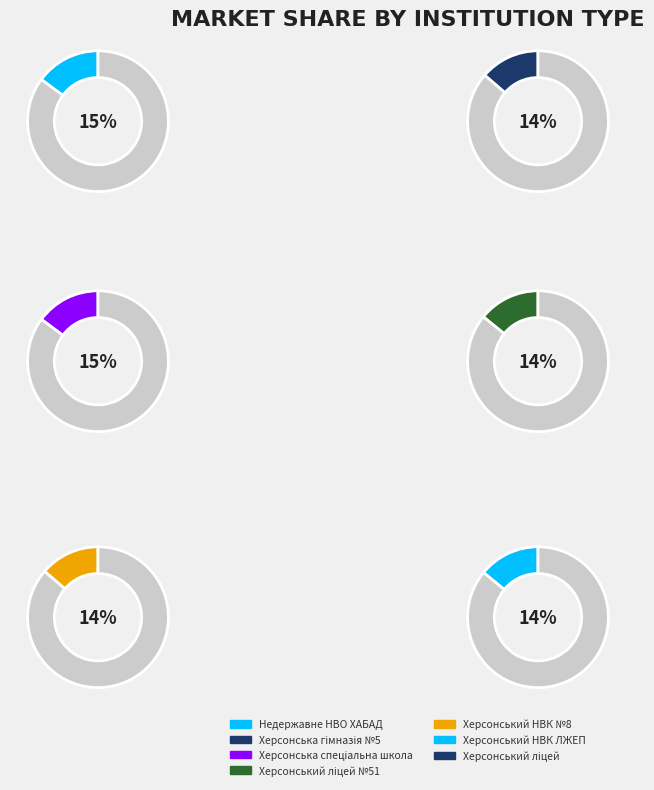

How many segments does this pie chart have?

7